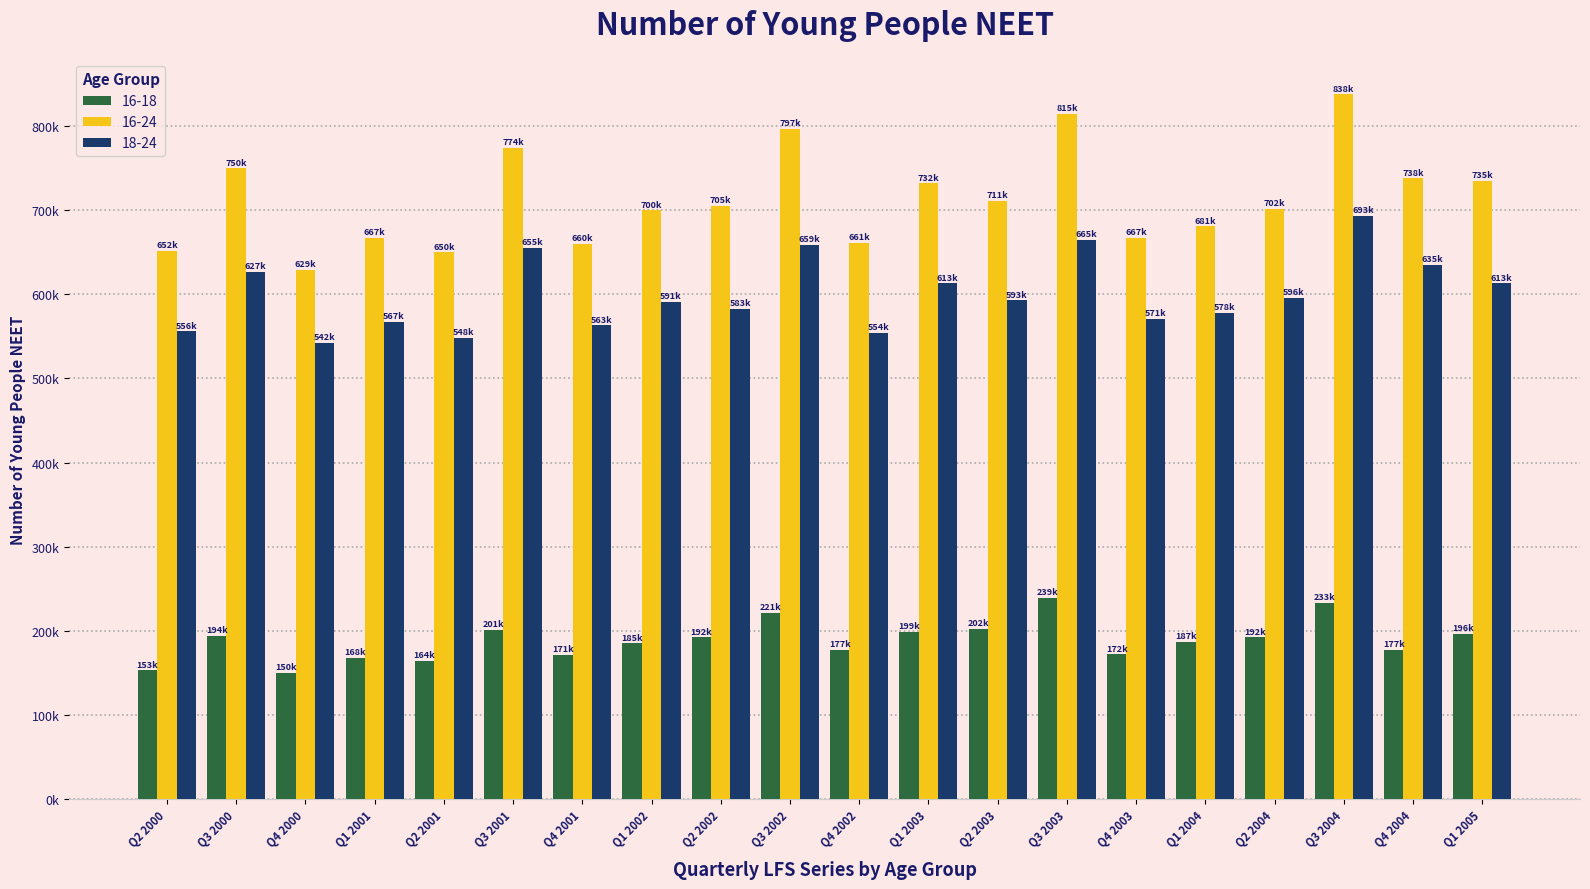

Does the chart contain stacked bars?

No